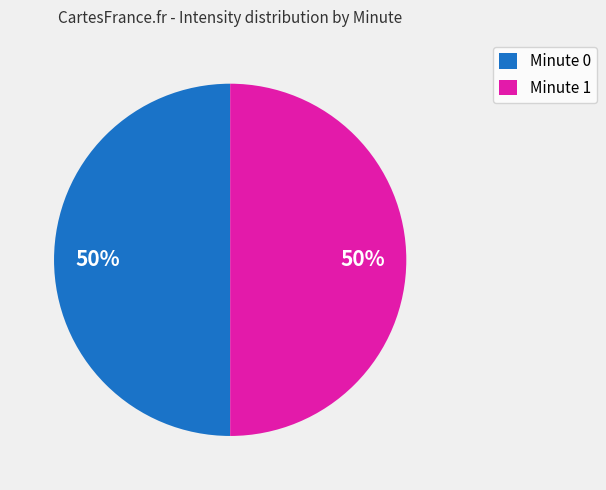

To the nearest percent, what portion does Minute 0 represent?

50%